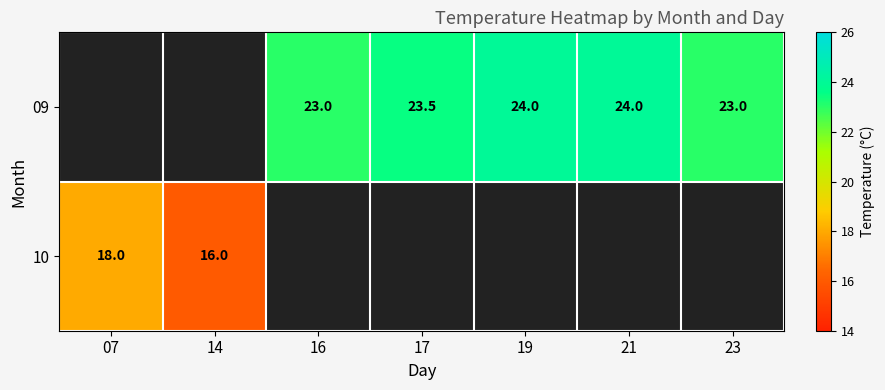

The 09 series shows 24.0 at 19. True or false?

True